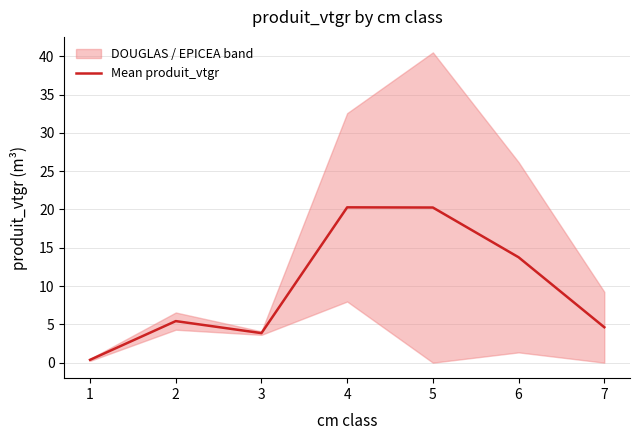

What is the value of the 7th point from the left?

4.6